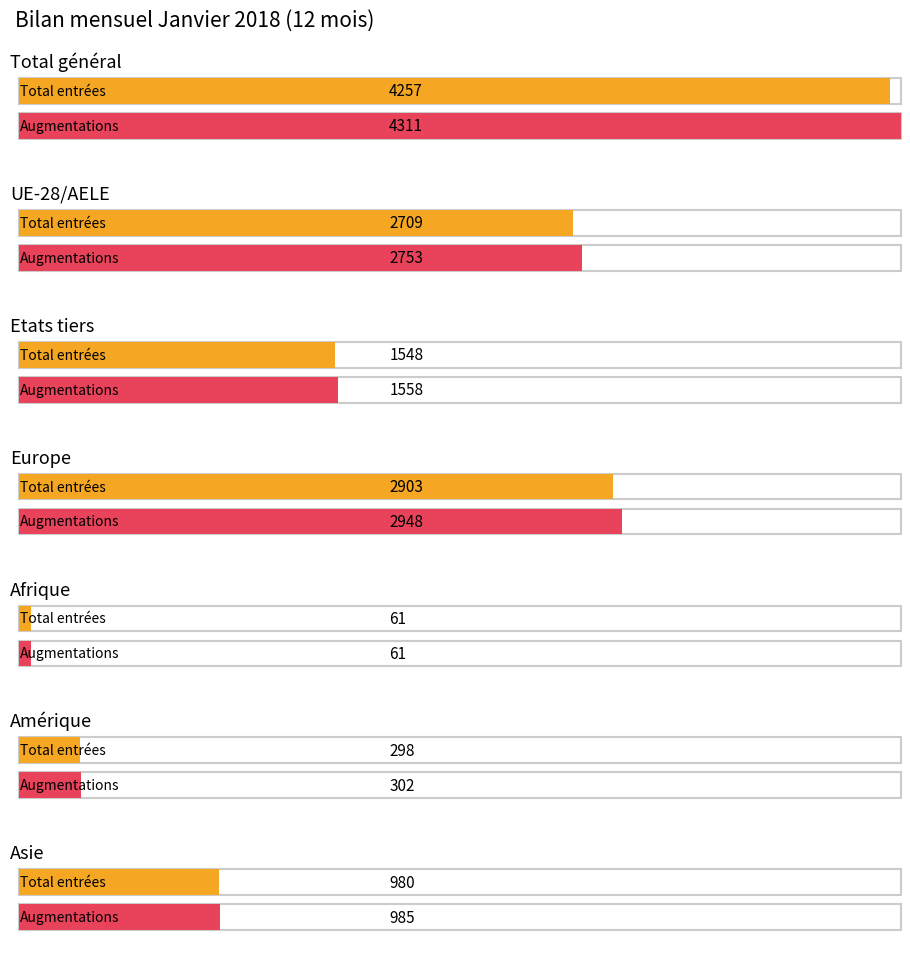

At which label does Augmentations first exceed 1558?

Total général